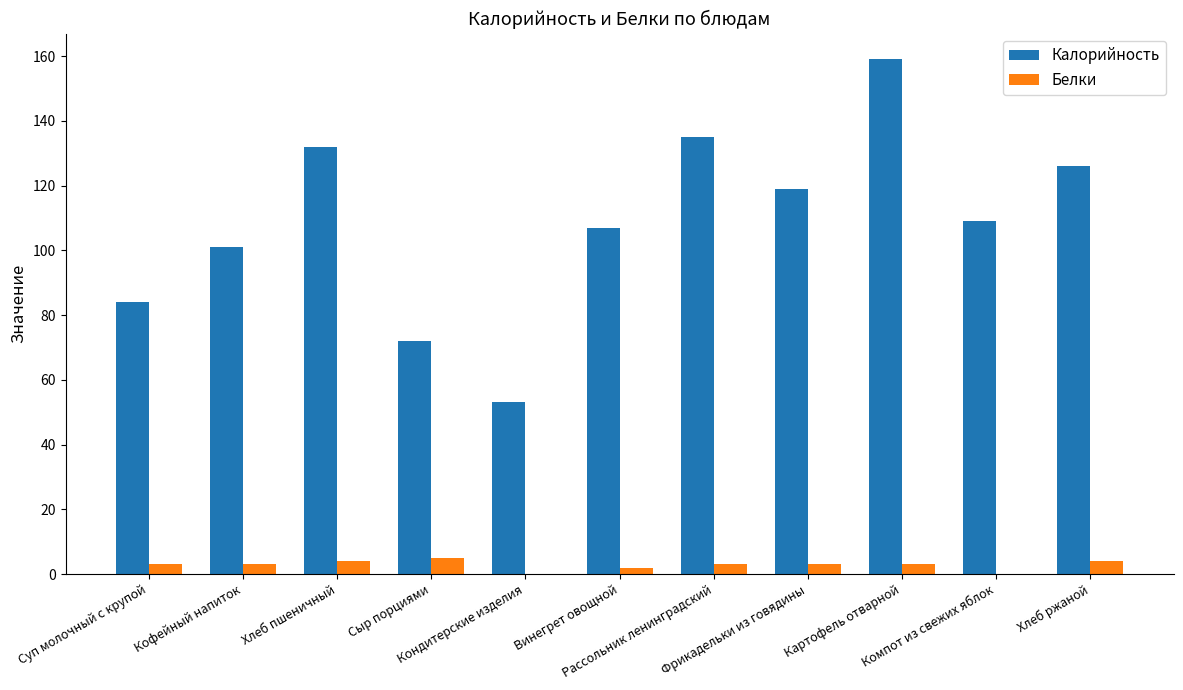

Read the Калорийность value at Рассольник ленинградский, to the nearest 5.

135